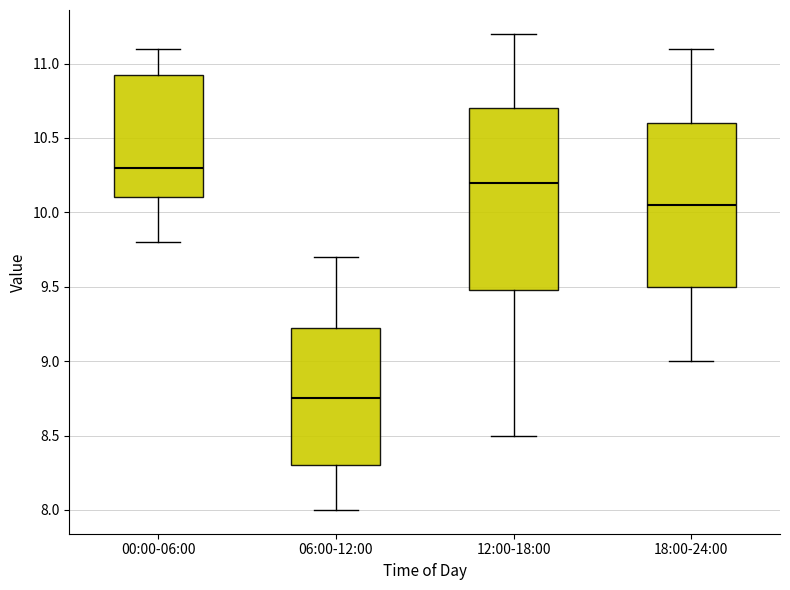

Comparing the boxes themselves (not the whiskers), which one is the tallest?

12:00-18:00